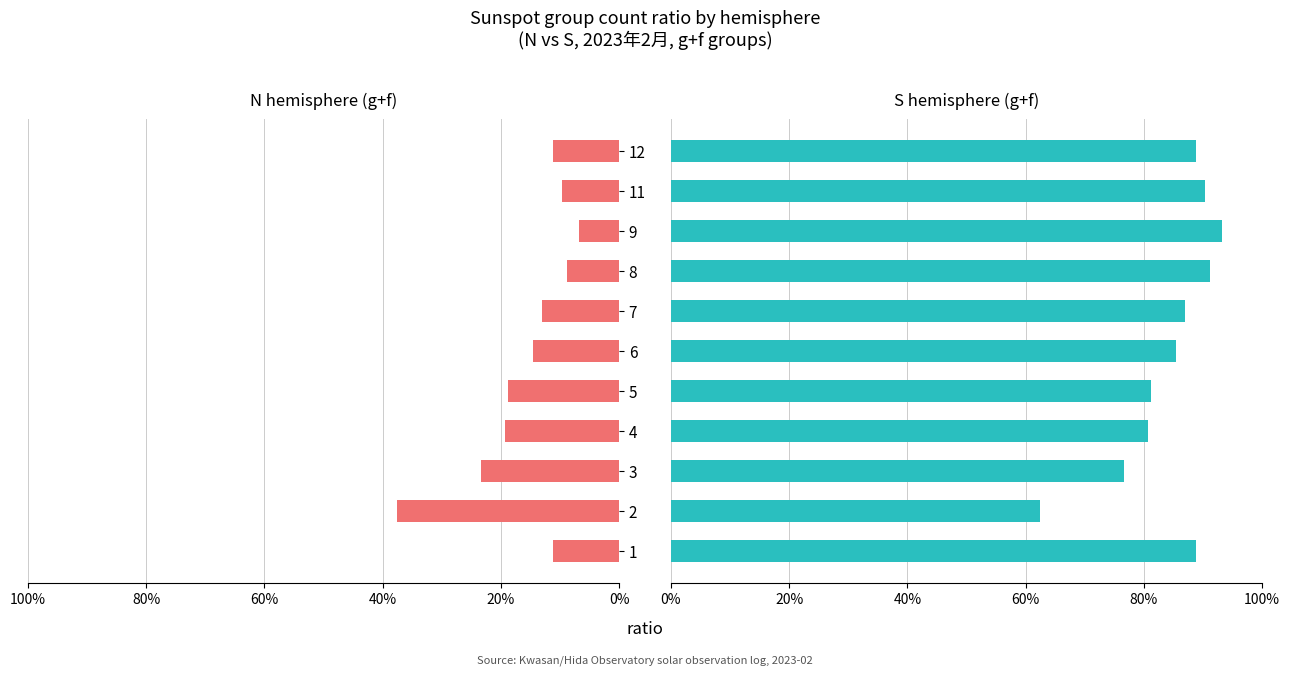

At how many categories does at least one series exceed 0?

11